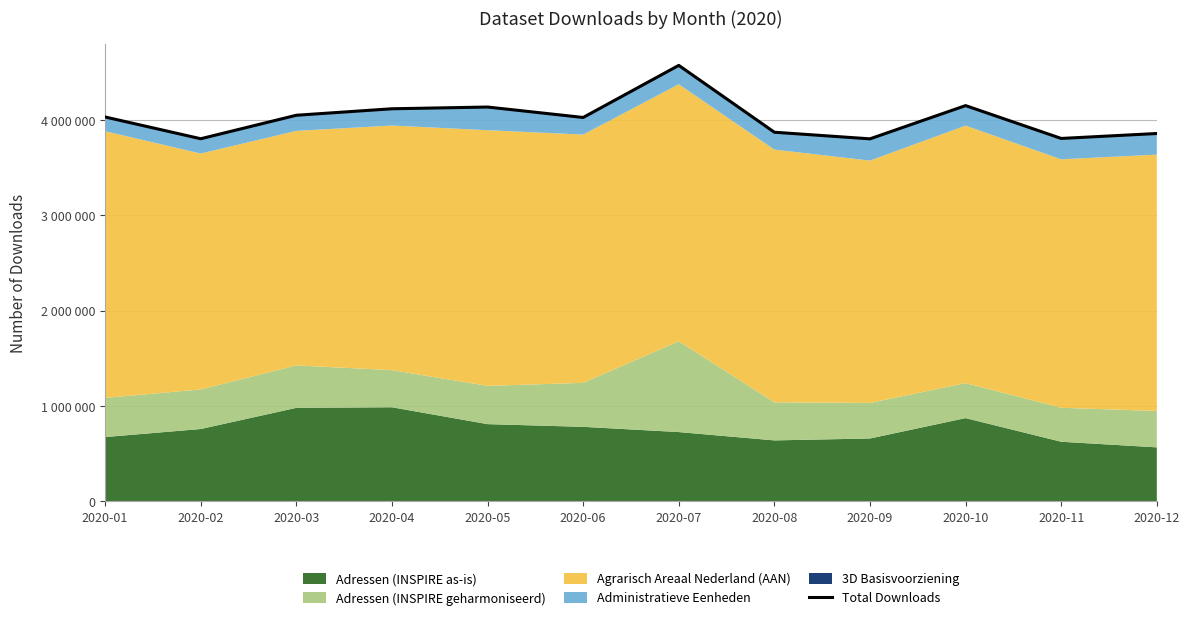

How many data points are less than 4031964?

6